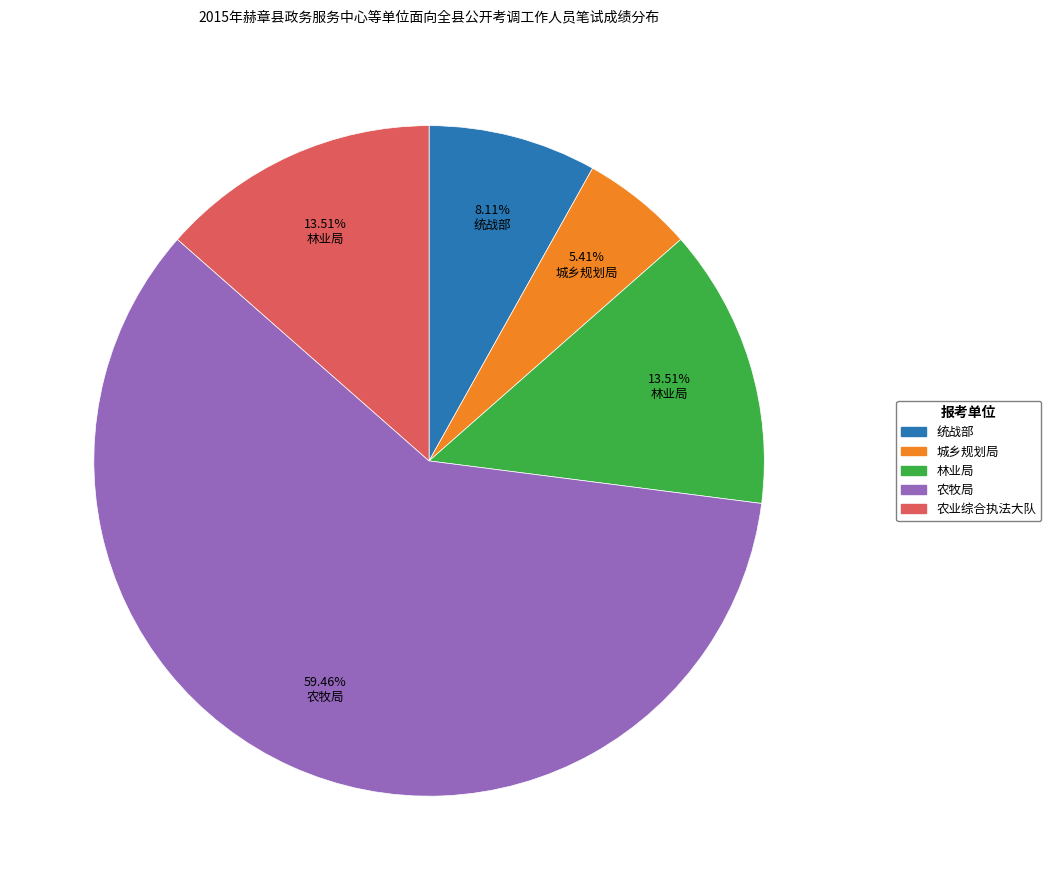

How many slices are in this pie chart?

5